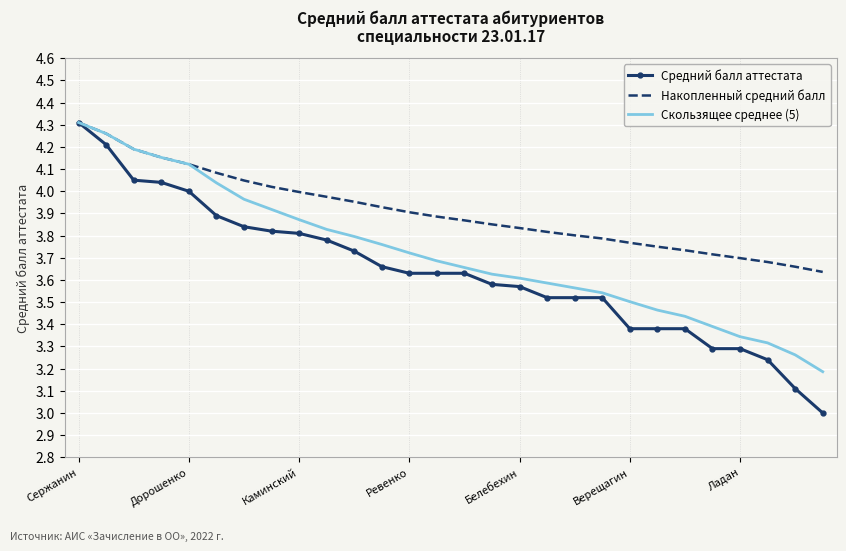

What is the difference between the maximum and minimum values in the Средний балл аттестата series?

1.3